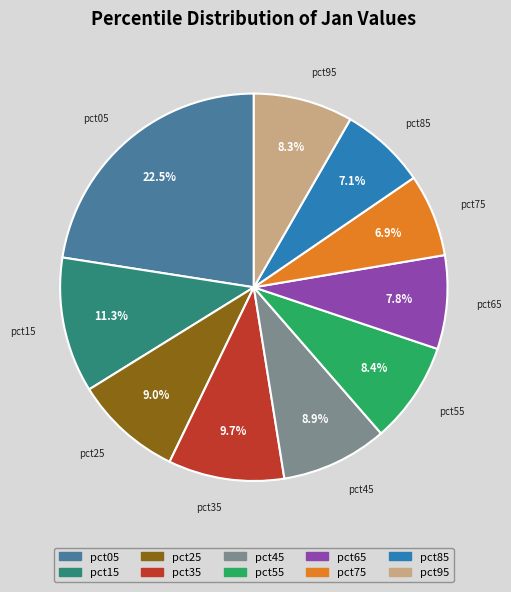

Combined, what portion of the pie is pct95 and pct65?

16.1%